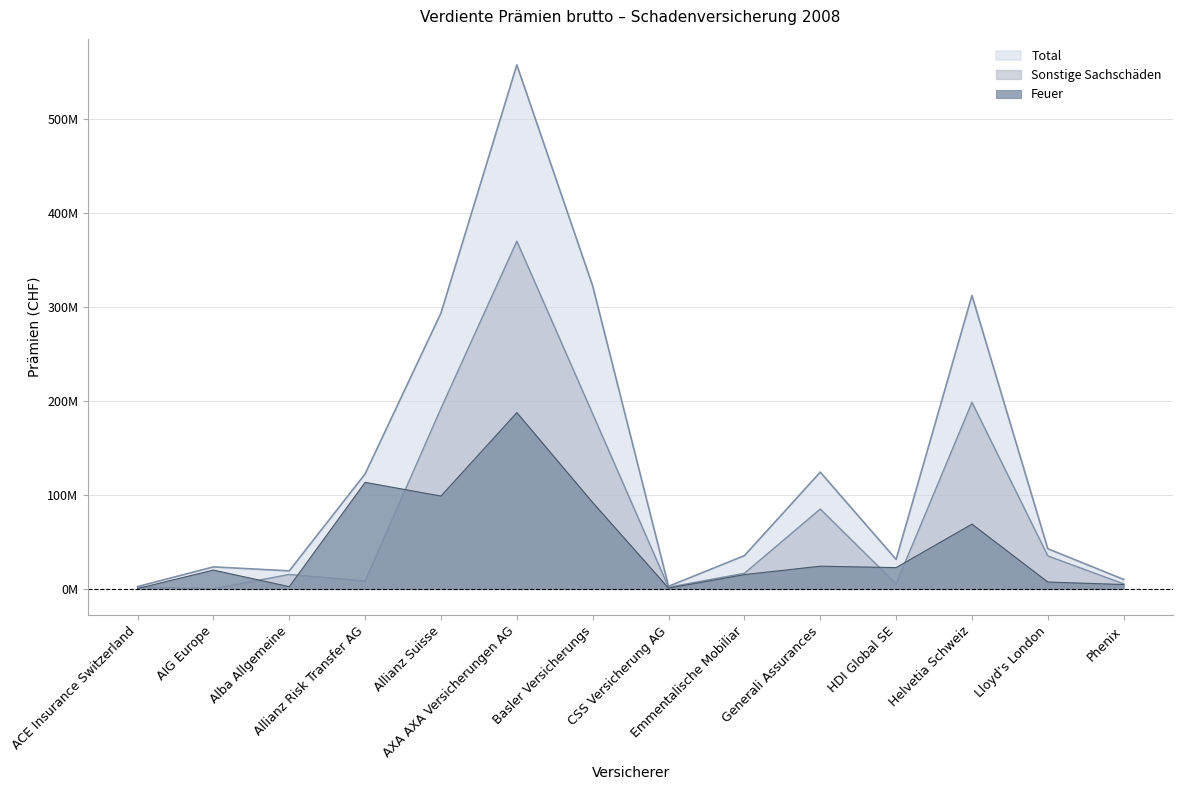

Between which two adjacent categories do Sonstige Sachschäden and Feuer first intersect?

ACE Insurance Switzerland and AIG Europe